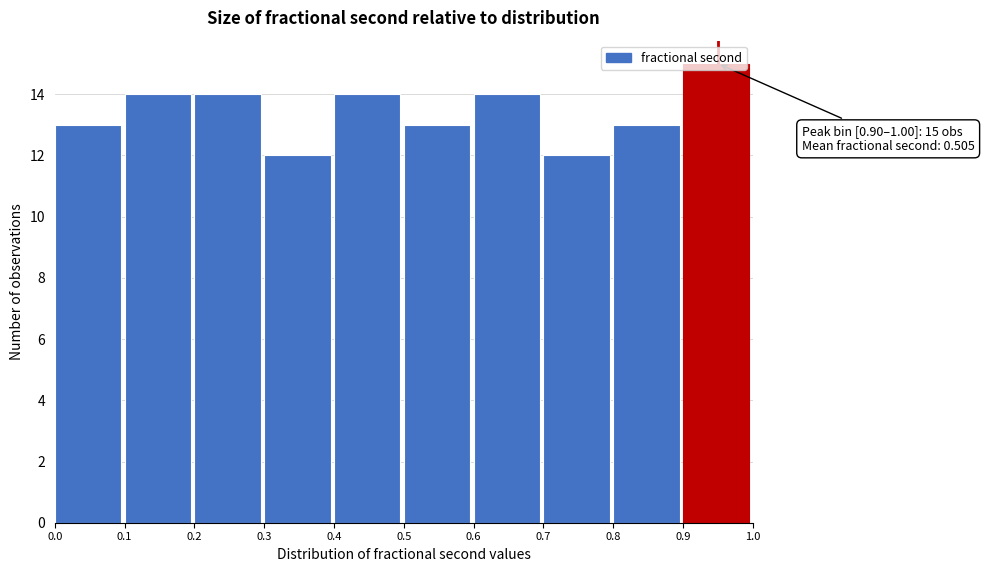

Over which range of the x-axis is the bar tallest?

0.9 to 1.0